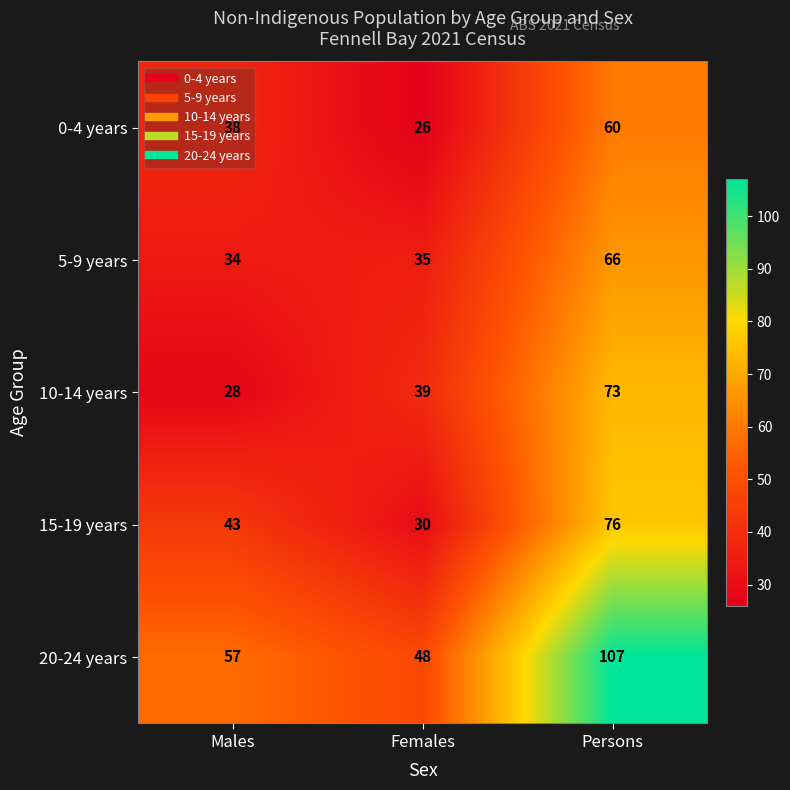

Is it true that 15-19 years equals 43 at Males?

True